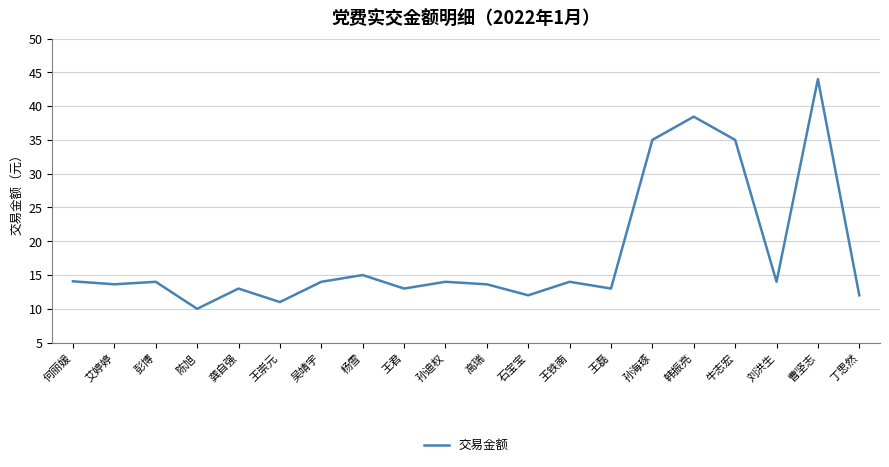

At which category does the chart reach its peak across all series?

曹坚志